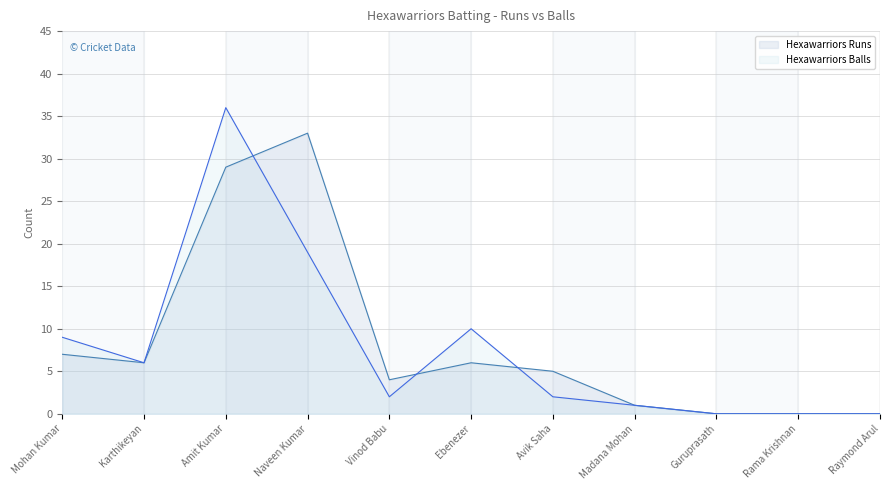

Reading left to right, list all the values displayed in this chart.

Hexawarriors Runs: 7	6	29	33	4	6	5	1	0	0	0
Hexawarriors Balls: 9	6	36	19	2	10	2	1	0	0	0